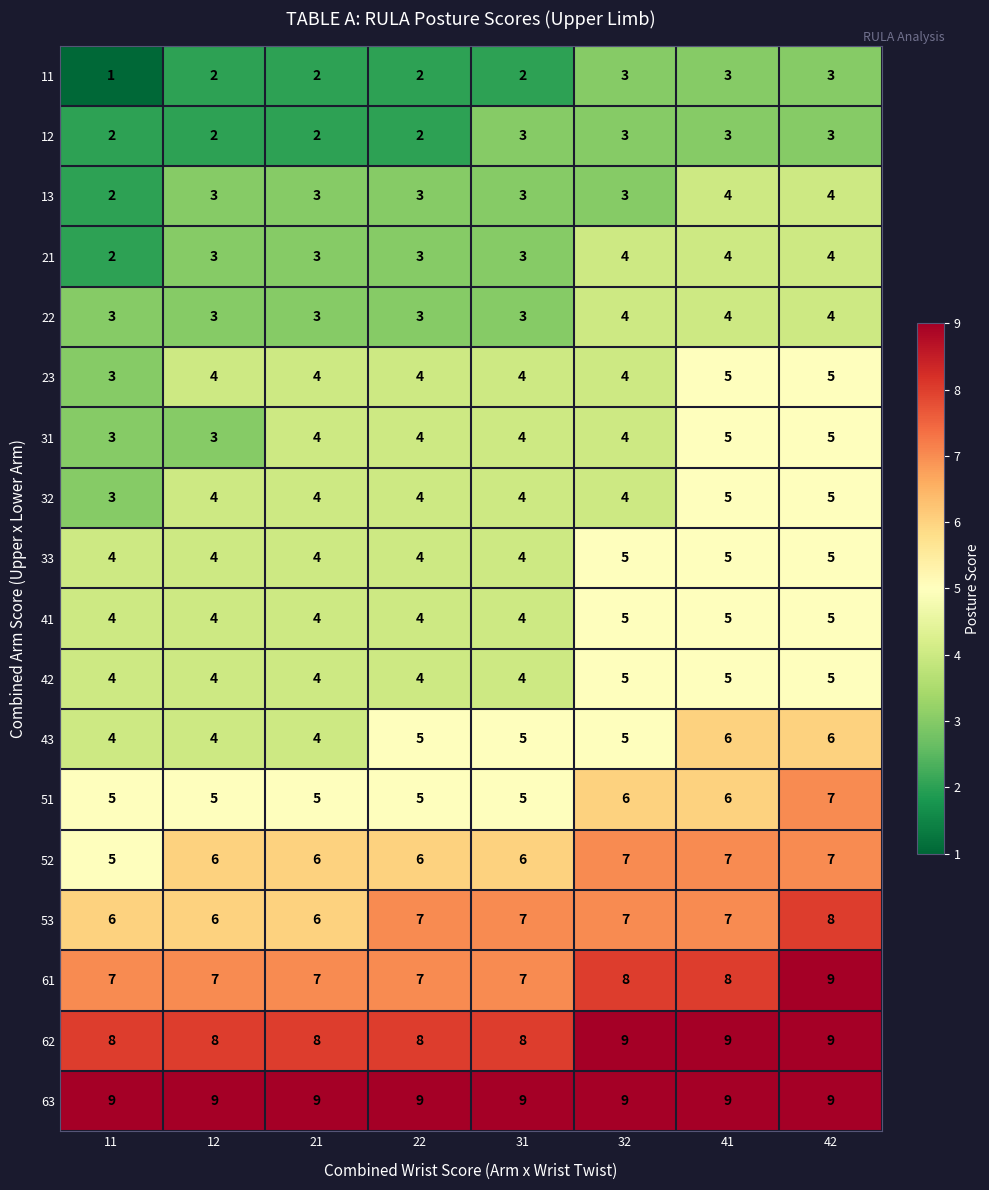

Which series has the largest total across all categories?

63